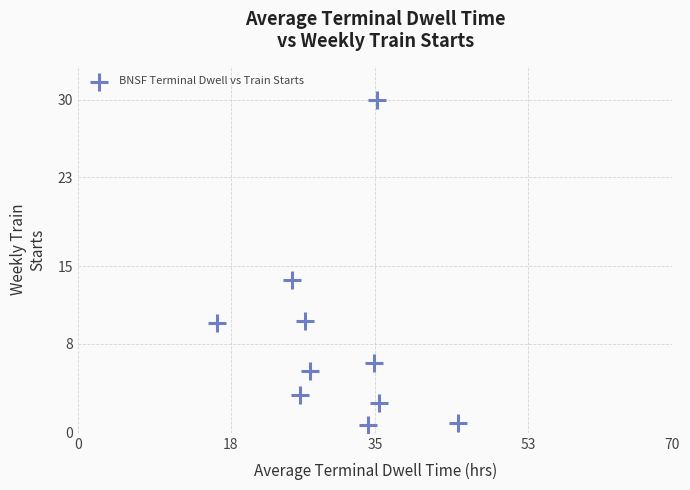

What is the range of Y values (max minus min)?

29.3